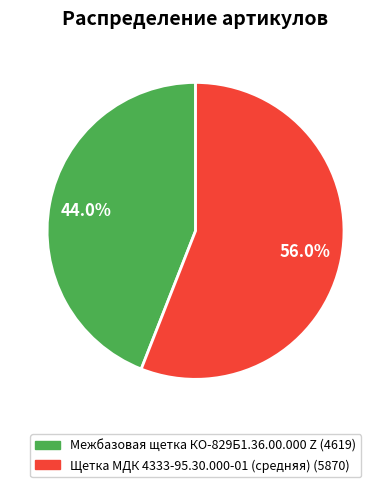

Rank the categories by value from highest to lowest.

Щетка МДК 4333-95.30.000-01 (средняя), Межбазовая щетка КО-829Б1.36.00.000 Z